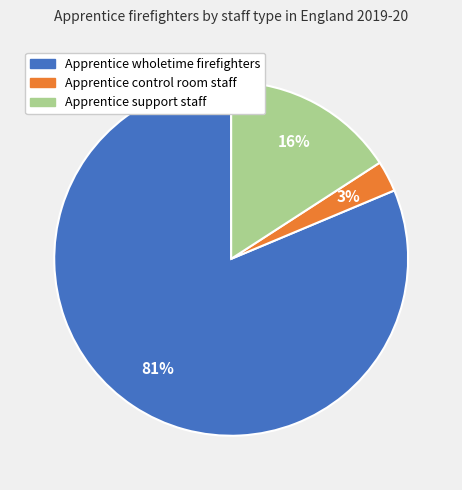

Is it true that Apprentice support staff is 16% of the pie?

True